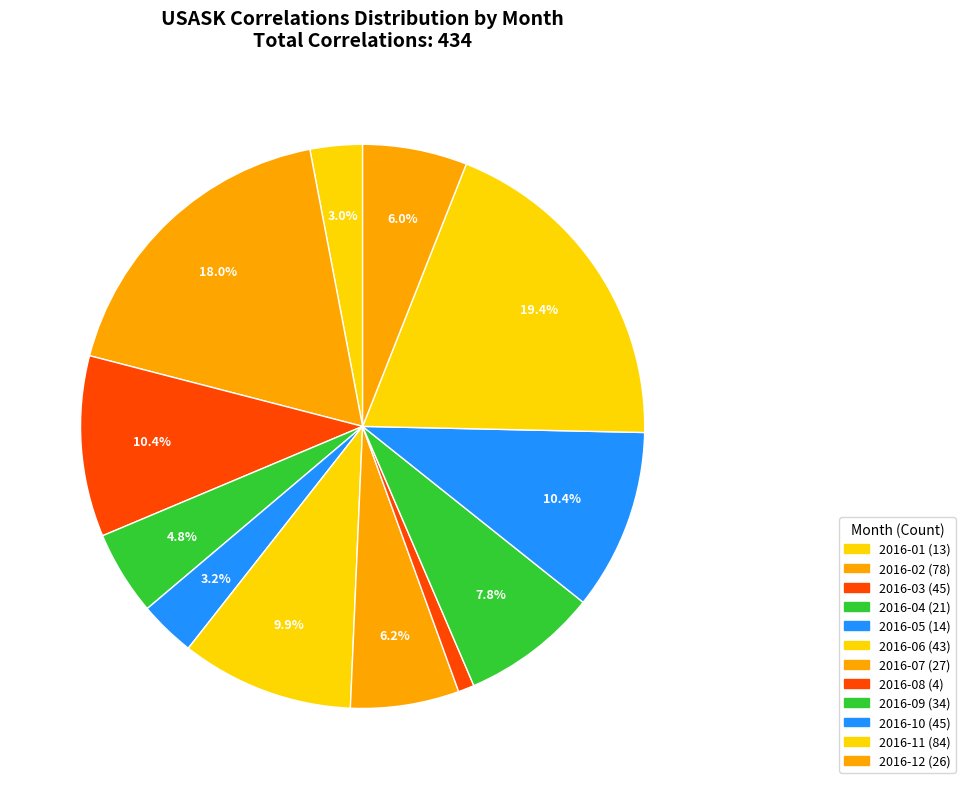

Which has a higher value, 2016-11 or 2016-02?

2016-11